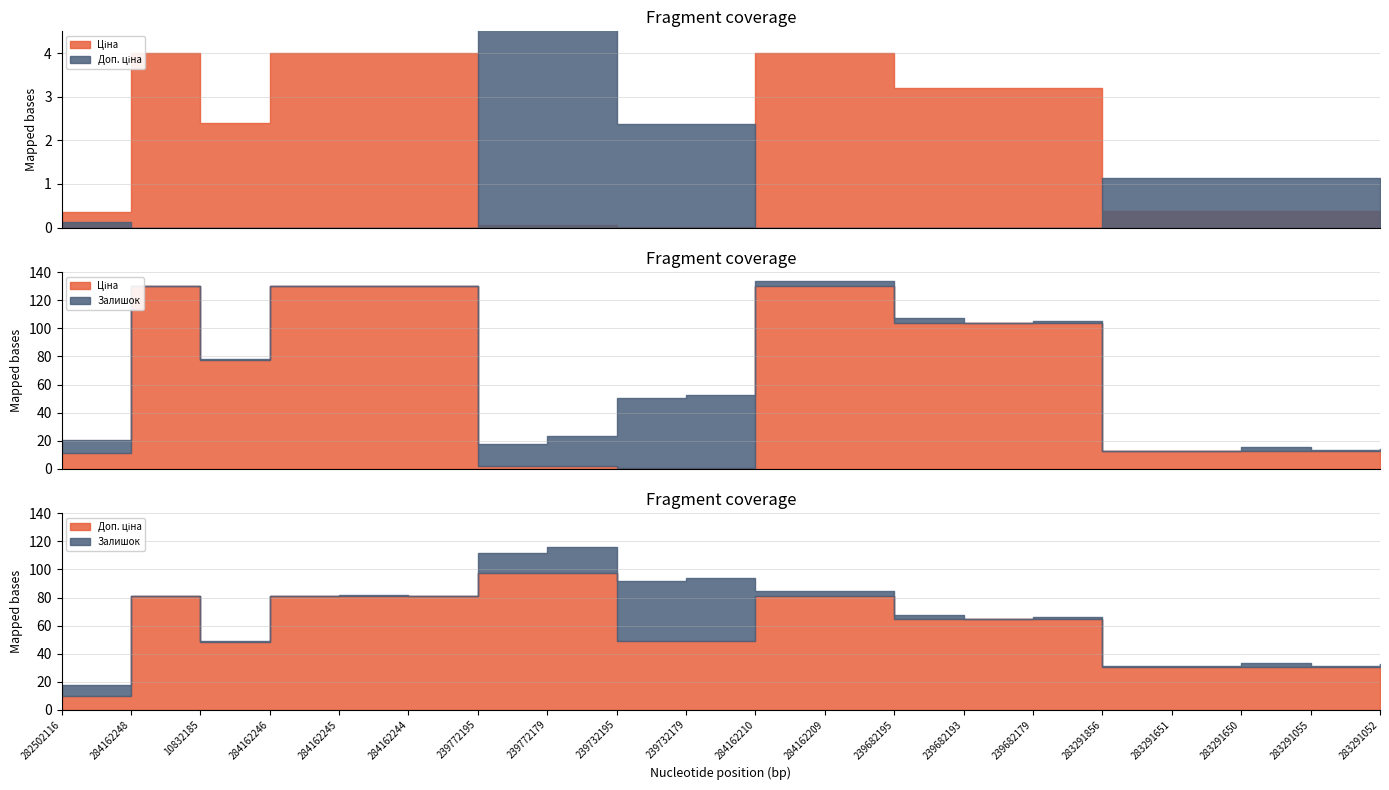

True or false: Залишок has a value of 2.6 at 10832185.

False